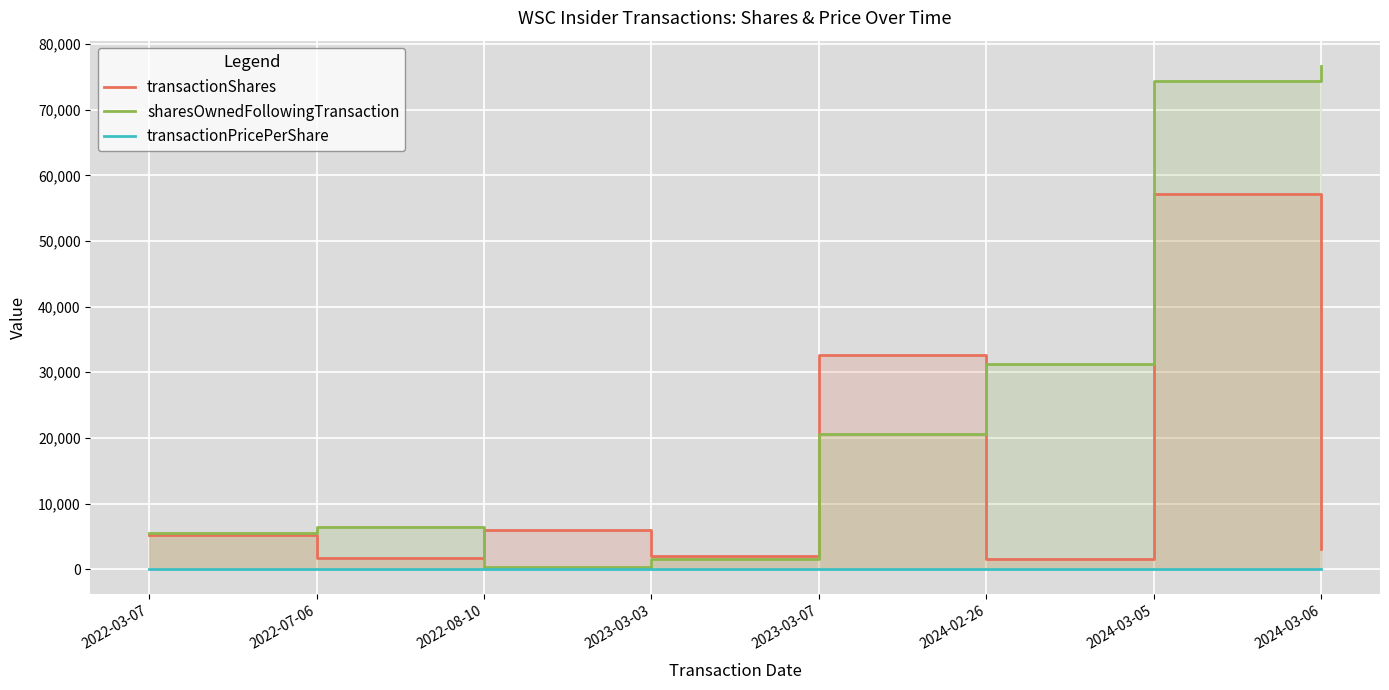

What is the spread (max minus min) of values at 2024-03-05?

74394.0